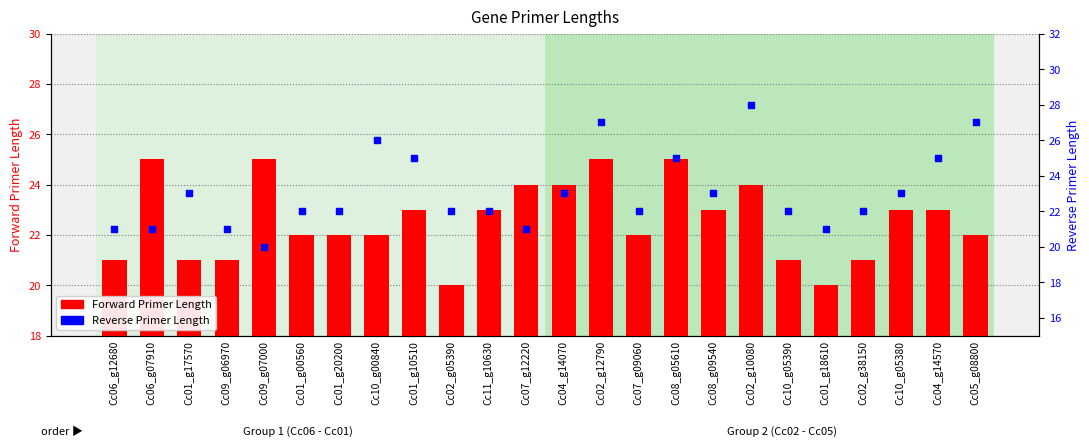

What are all the series names shown in the legend?

Forward Primer Length, Reverse Primer Length